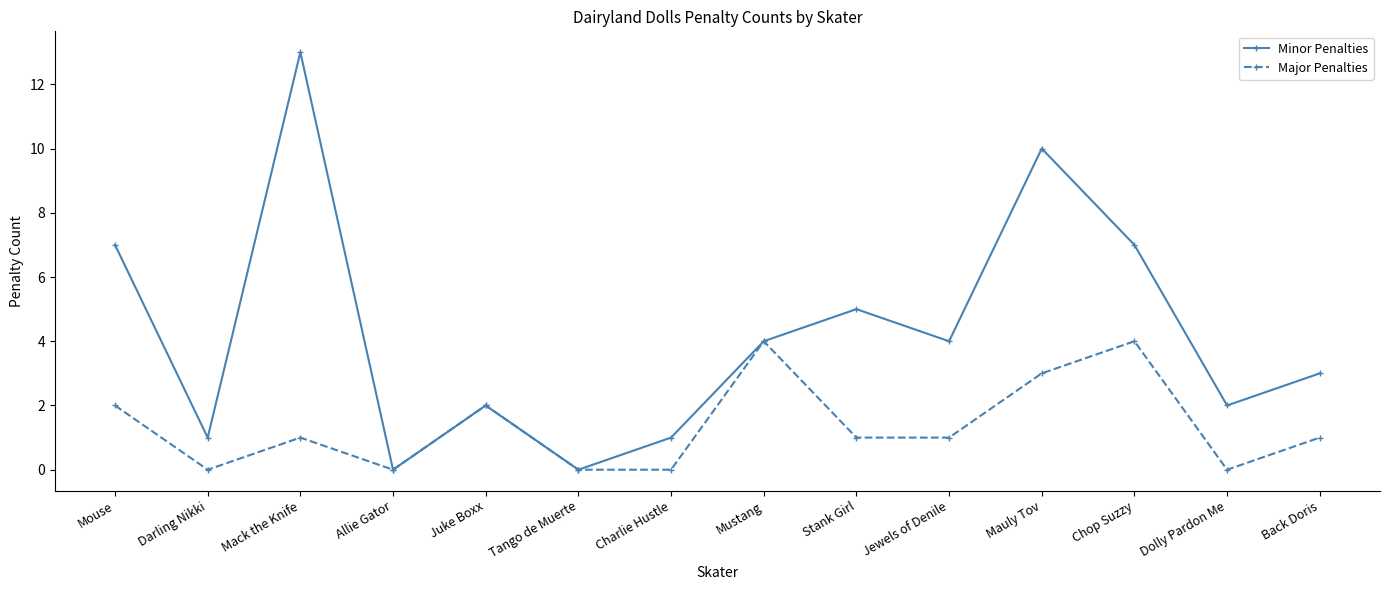

What is the sum of all Minor Penalties values?

59